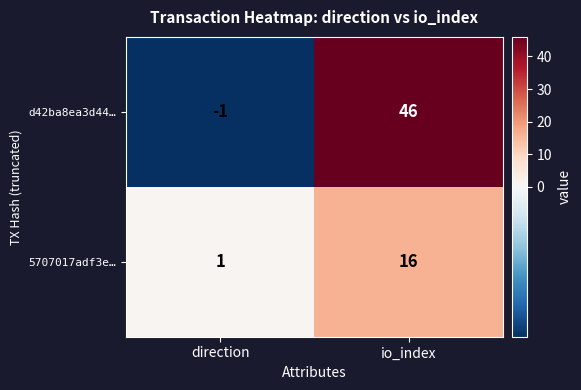

Which label corresponds to the smallest value in the chart?

direction